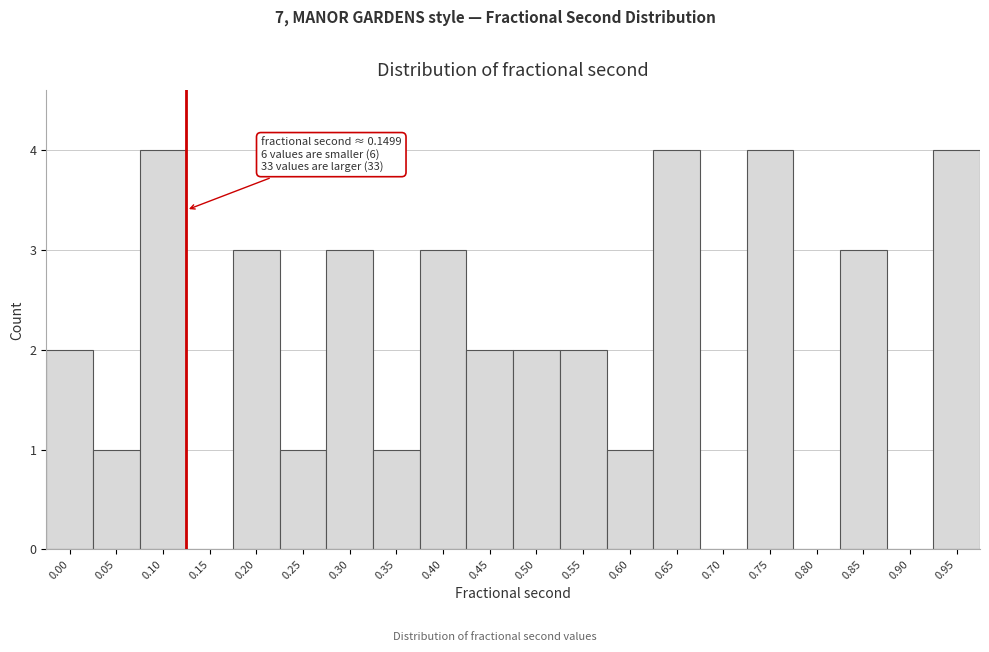

Reading left to right, list all the values displayed in this chart.

0.00=2	0.05=1	0.10=4	0.15=0	0.20=3	0.25=1	0.30=3	0.35=1	0.40=3	0.45=2	0.50=2	0.55=2	0.60=1	0.65=4	0.70=0	0.75=4	0.80=0	0.85=3	0.90=0	0.95=4